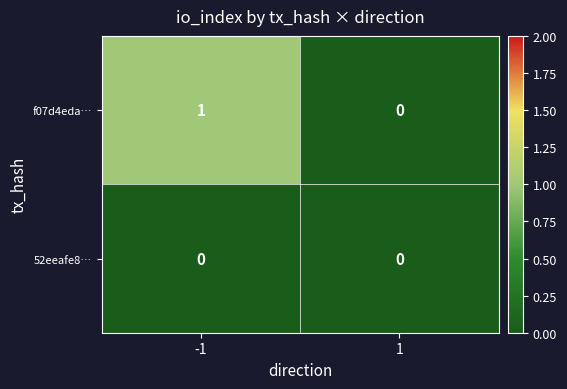

Reading left to right, what are all the values shown in this chart?

f07d4eda…: 1	0
52eeafe8…: 0	0